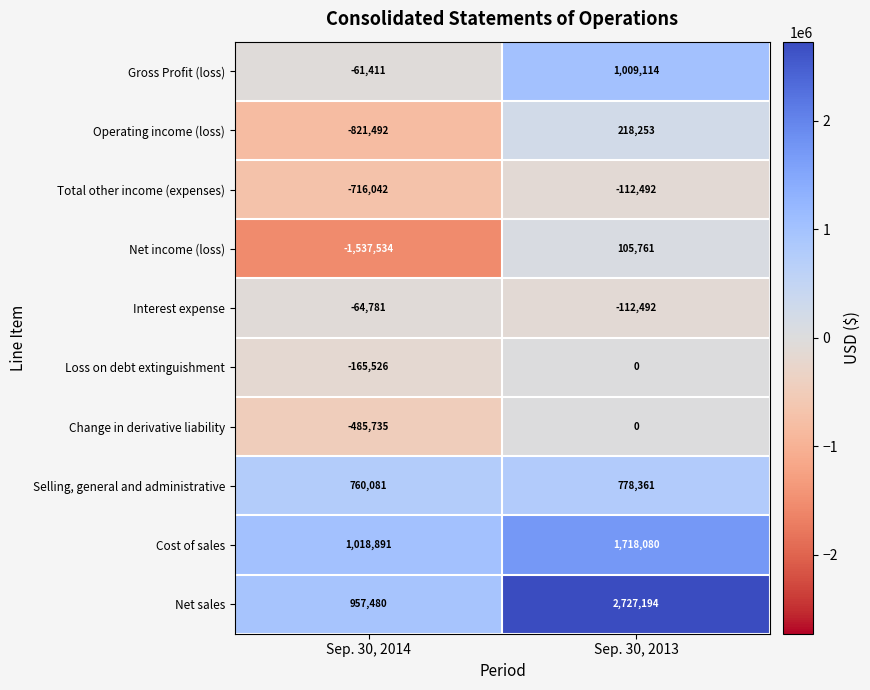

Count the number of categories in the chart.

2